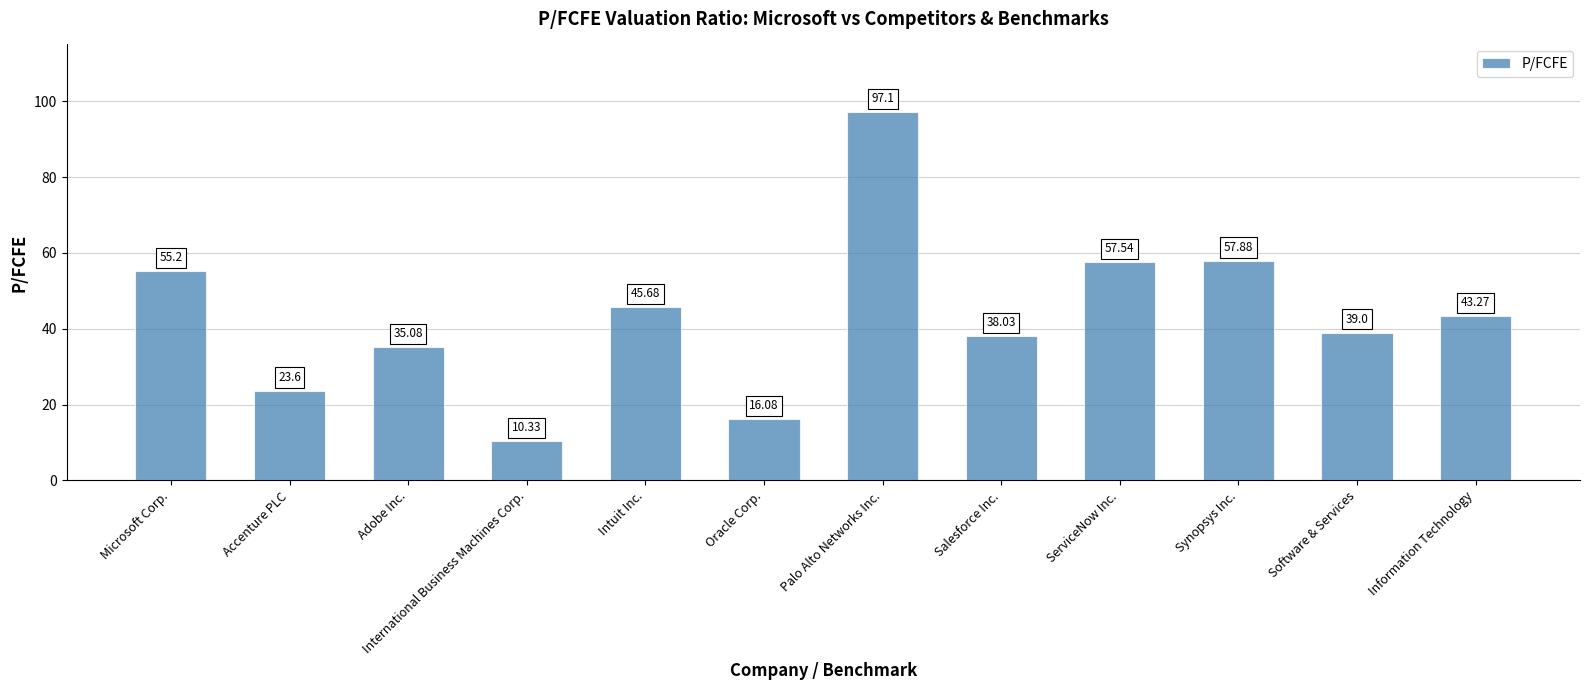

Rank the categories by value from lowest to highest.

International Business Machines Corp., Oracle Corp., Accenture PLC, Adobe Inc., Salesforce Inc., Software & Services, Information Technology, Intuit Inc., Microsoft Corp., ServiceNow Inc., Synopsys Inc., Palo Alto Networks Inc.